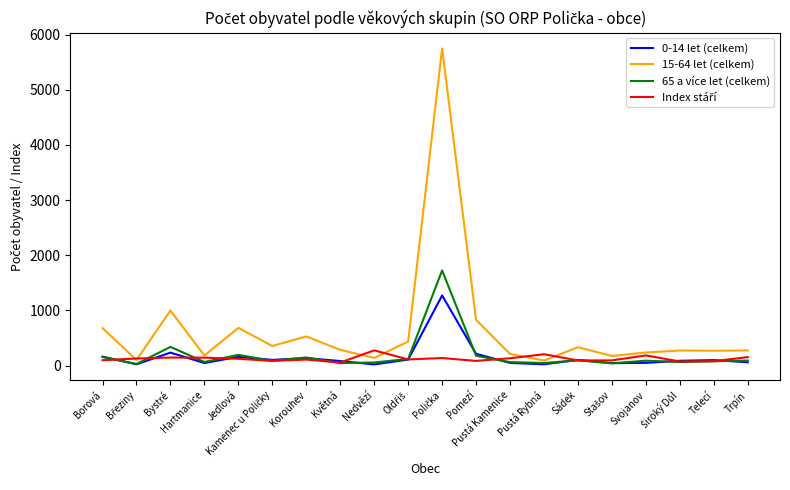

What is the greatest value displayed?

5750.0